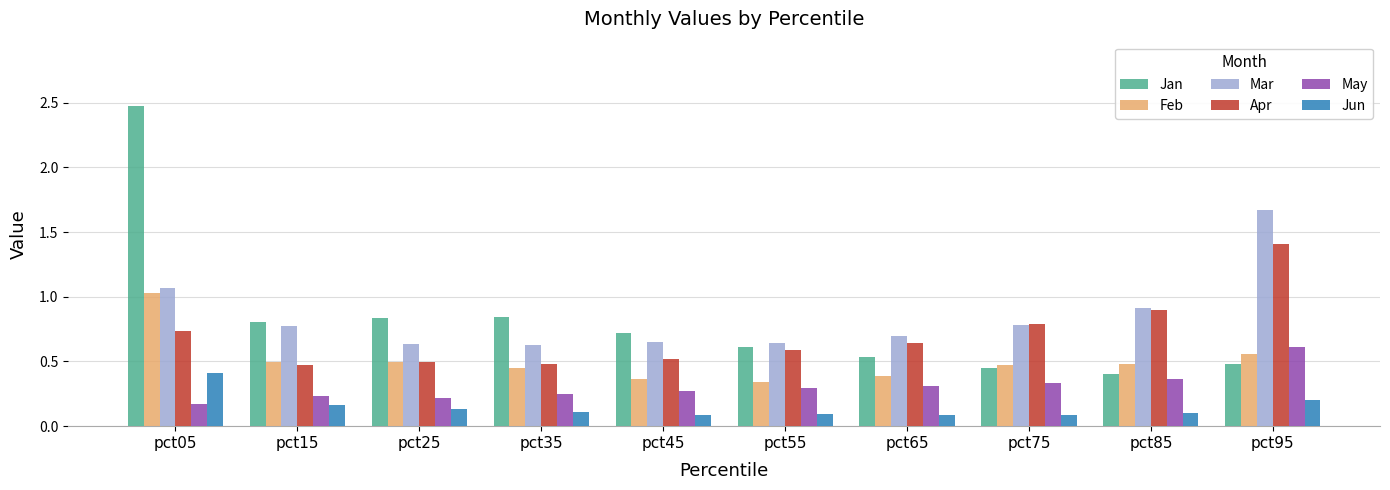

Count the number of categories in the chart.

10